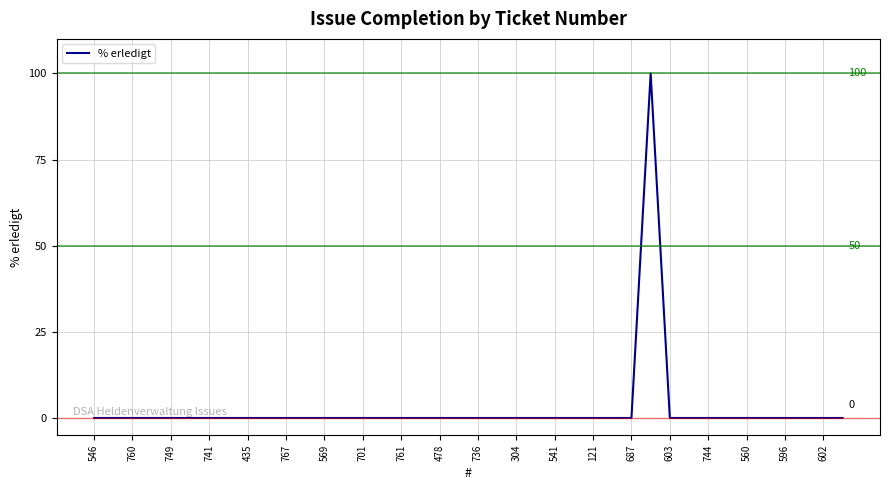

What is the sum of all values?

100